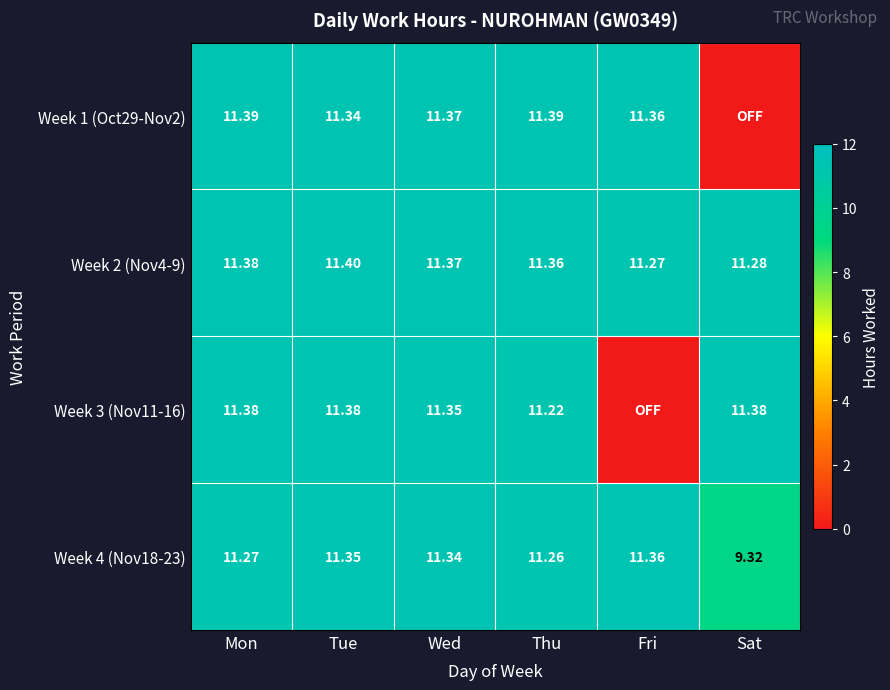

Which category has the lowest value in the Week 4 (Nov18-23) series?

Sat